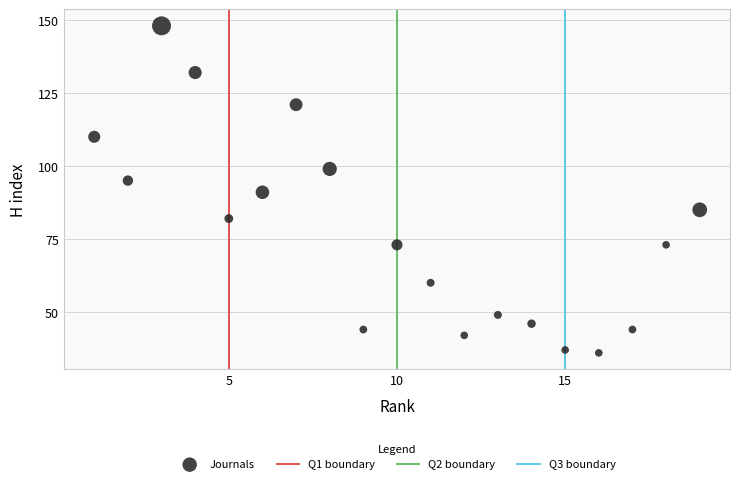

What is the range of X values (max minus min)?

18